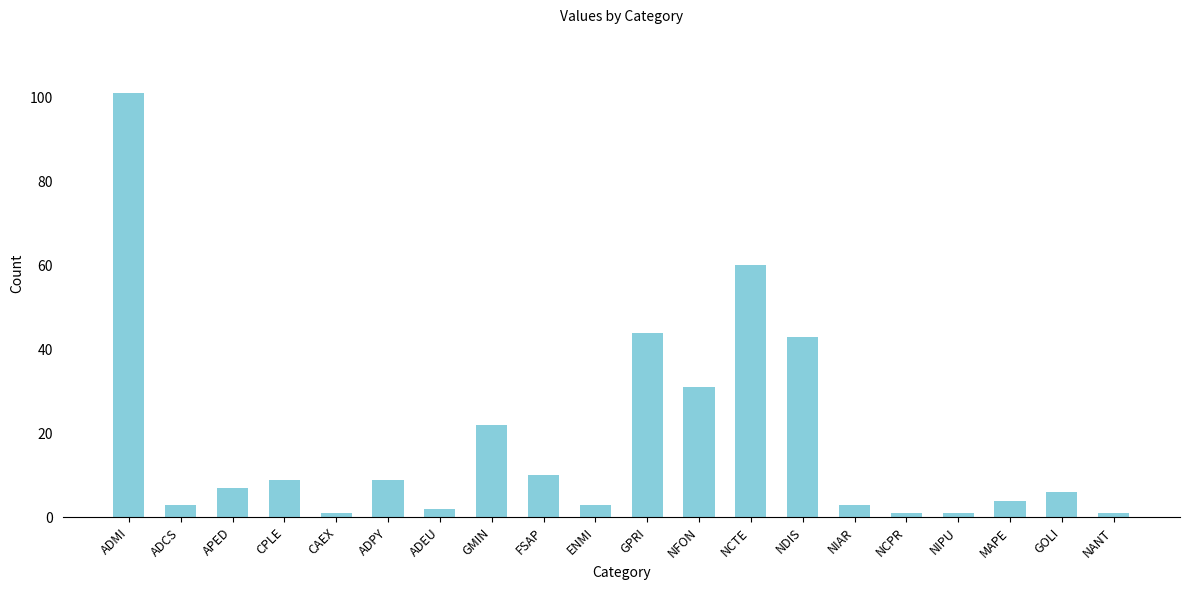

What is the difference between the maximum and minimum values?

100